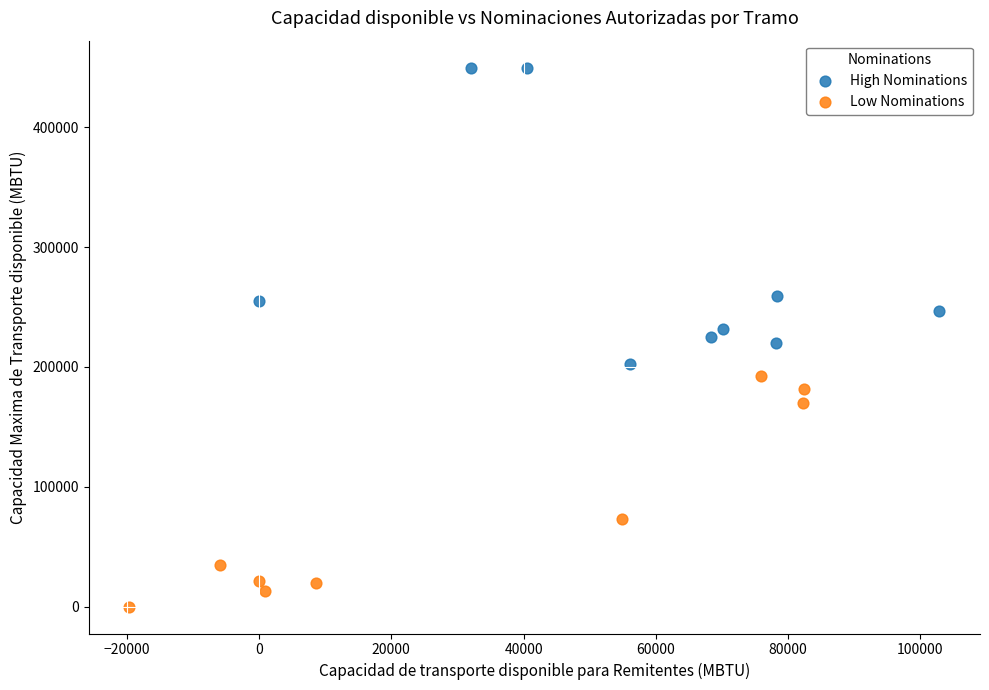

What are all the series names shown in the legend?

High Nominations, Low Nominations